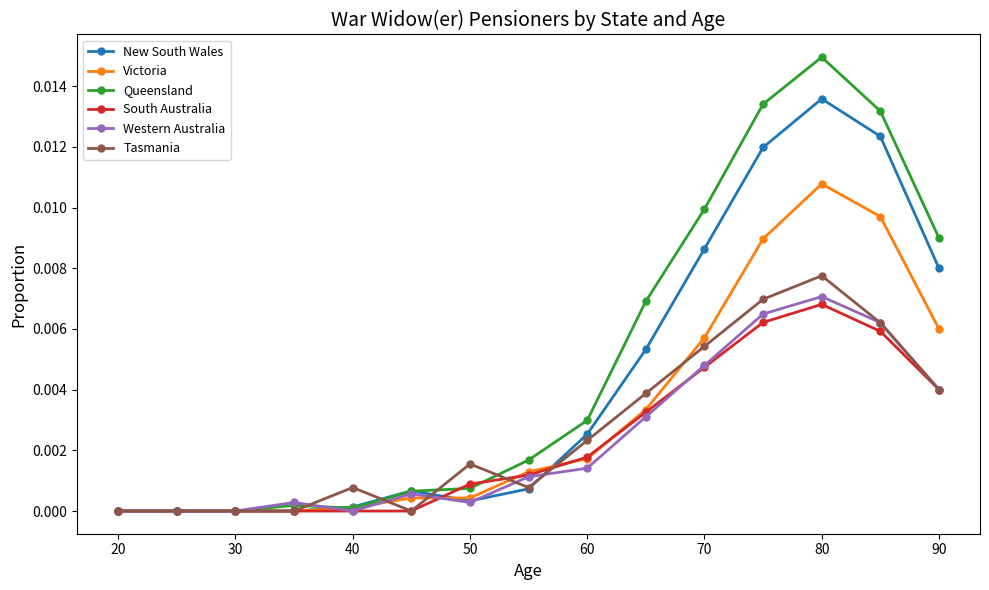

Which series has the widest spread of values?

Queensland